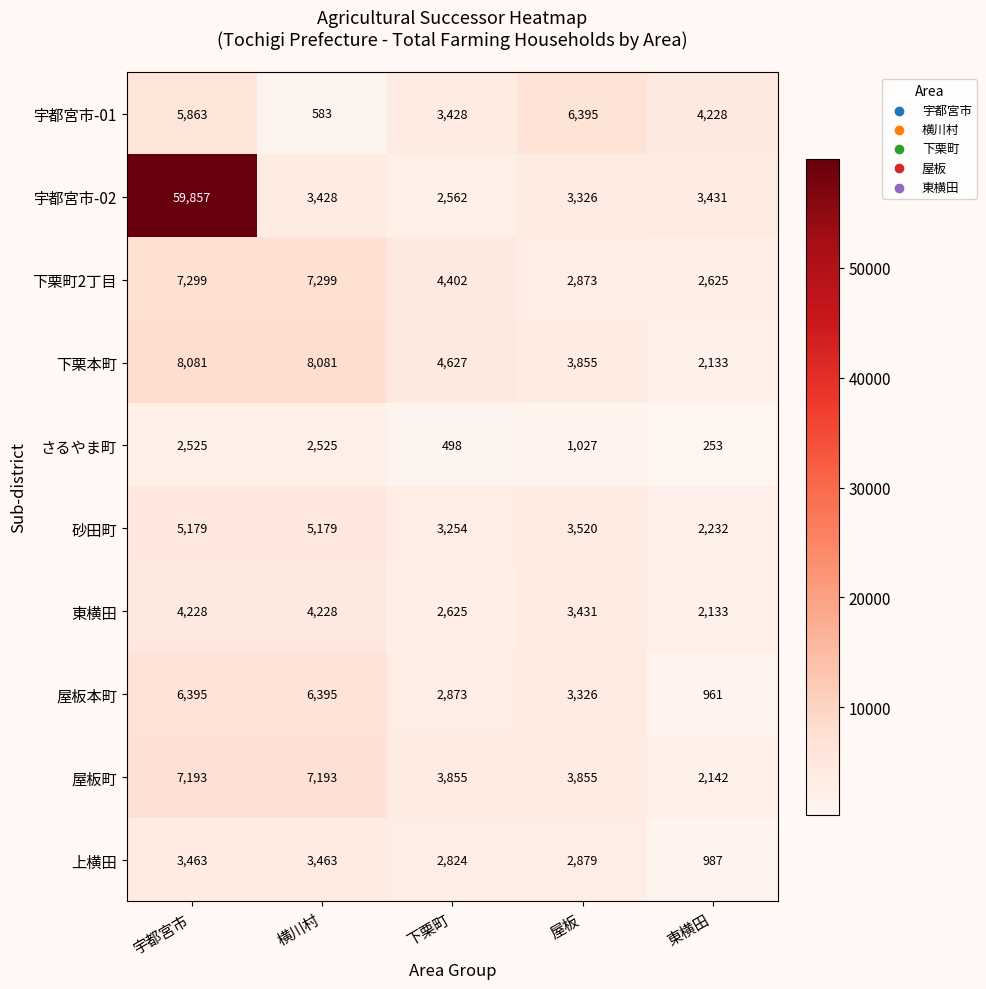

What is the difference between the maximum and minimum values in the 下栗本町 series?

5948